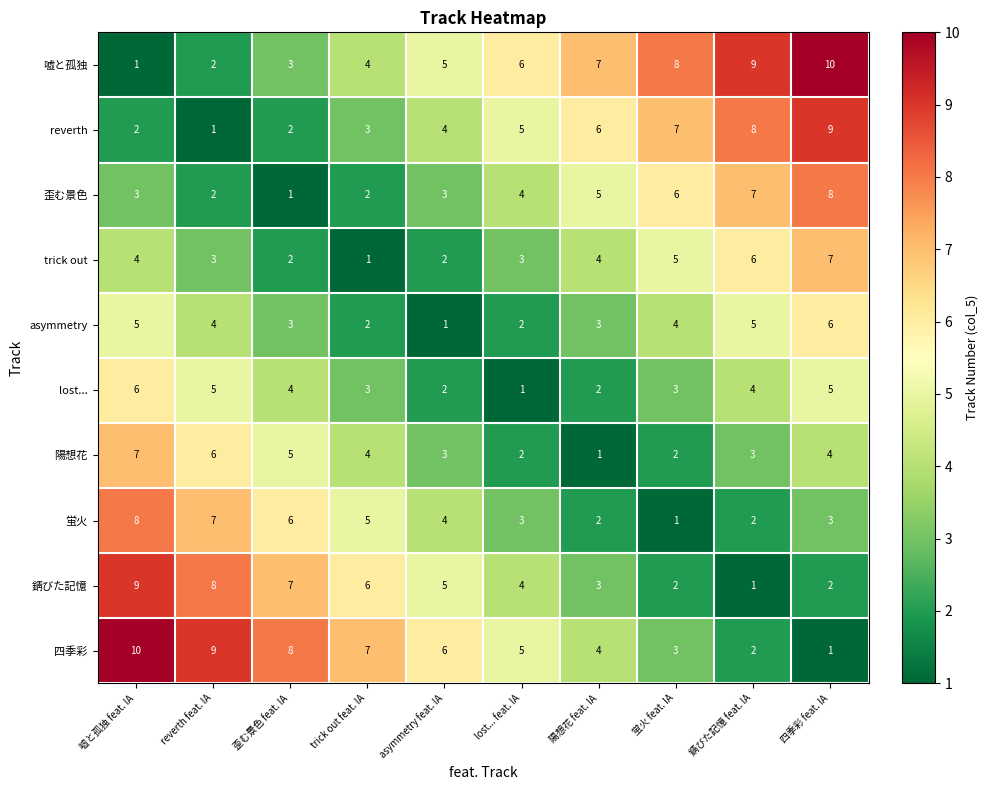

At which label does 錆びた記憶 reach its minimum?

錆びた記憶 feat. IA